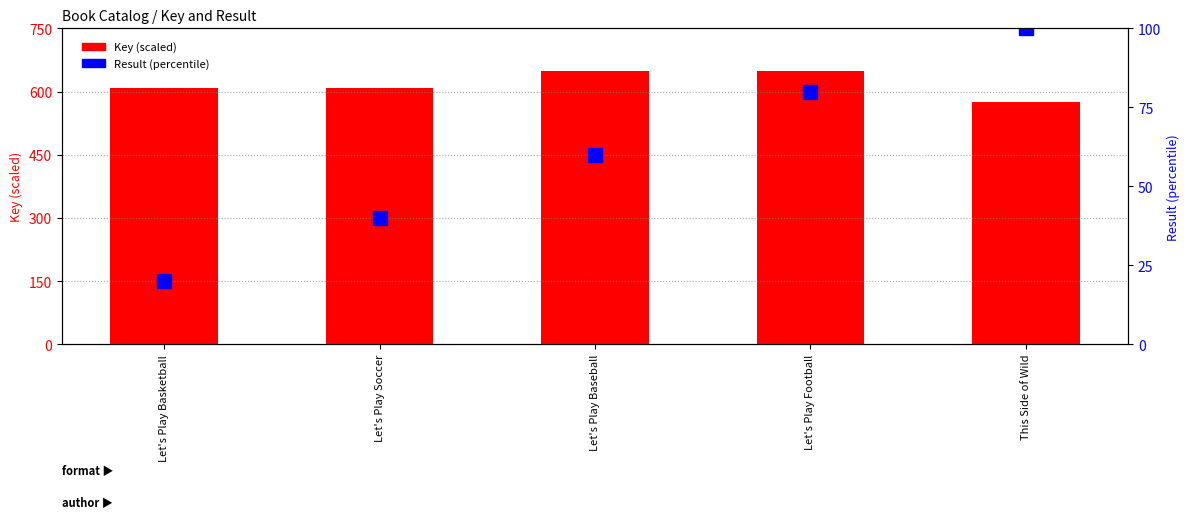

Reading left to right, extract all data points from this chart.

Key (scaled): Let's Play Basketball=608.0	Let's Play Soccer=608.0	Let's Play Baseball=650.0	Let's Play Football=650.0	This Side of Wild=575.4
Result (%): Let's Play Basketball=20.0	Let's Play Soccer=40.0	Let's Play Baseball=60.0	Let's Play Football=80.0	This Side of Wild=100.0